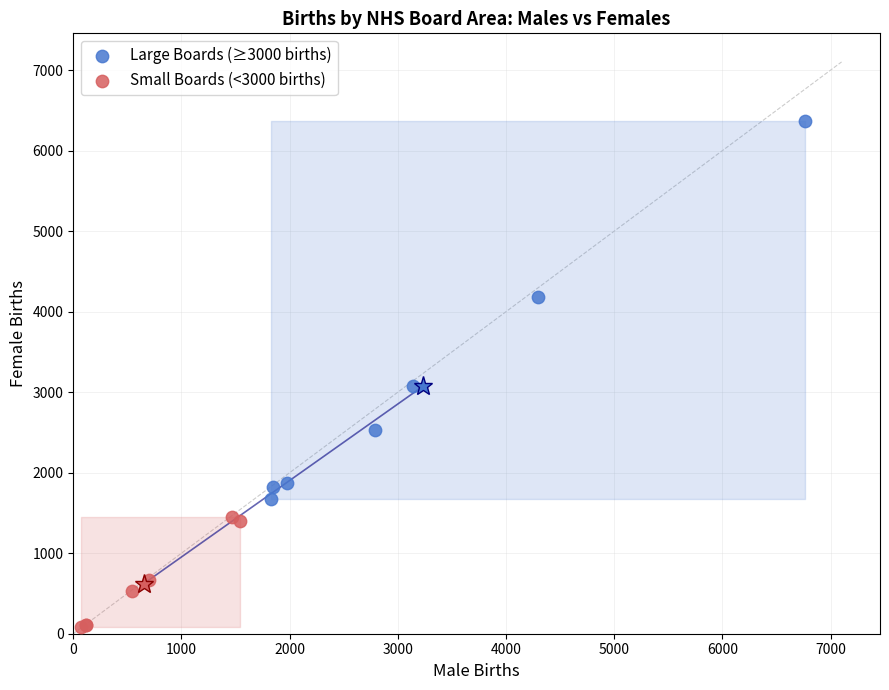

Which series reaches the minimum Y coordinate?

Small Boards (<3000 births)